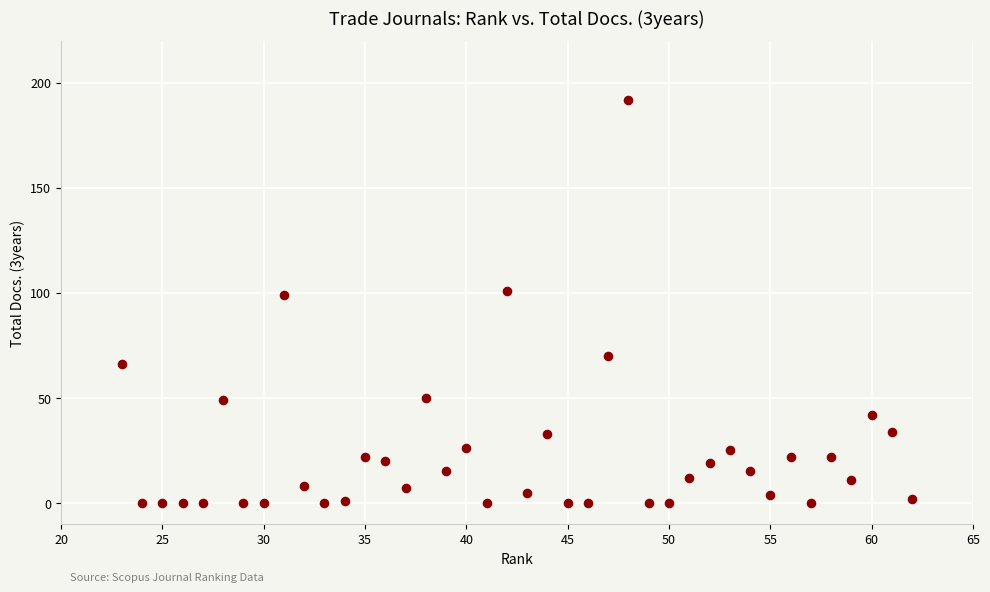

What is the range of Y values (max minus min)?

192